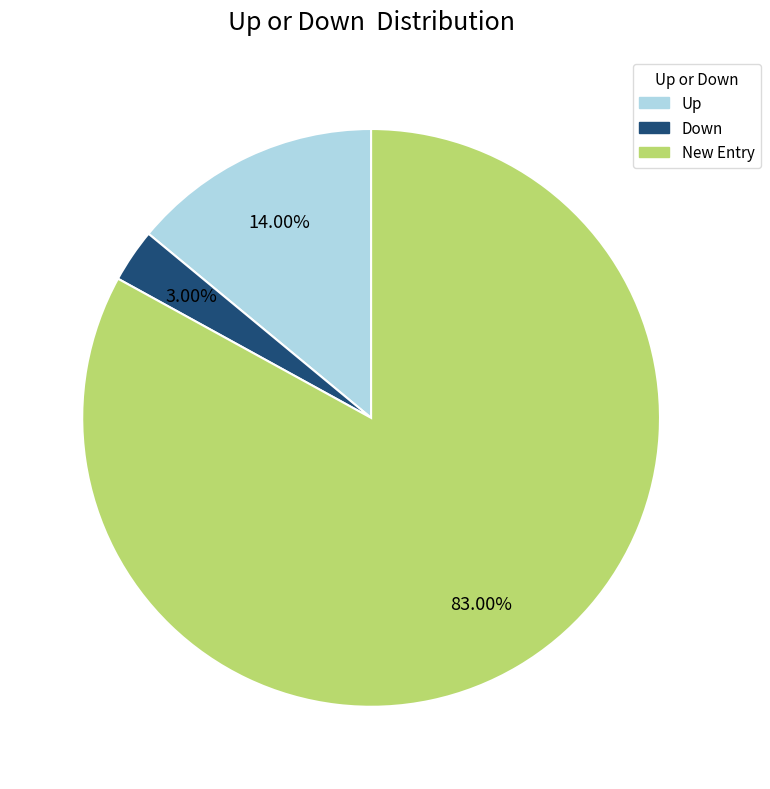

Does any single category account for the majority?

Yes